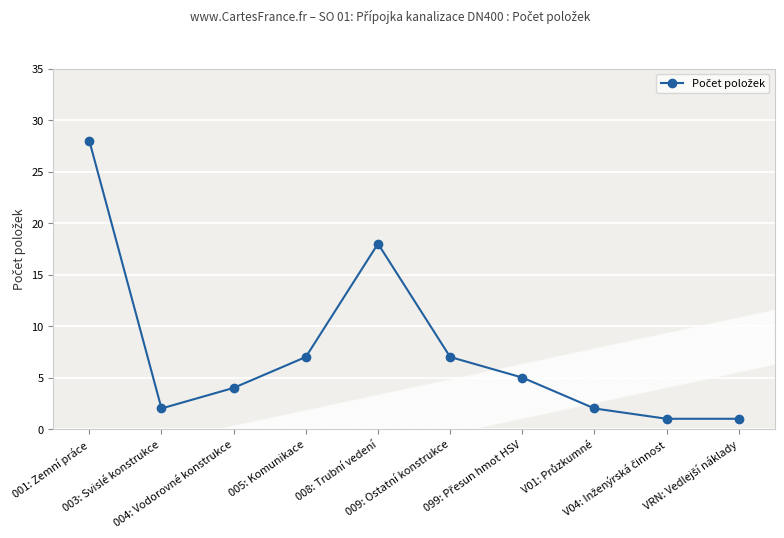

What is the minimum value shown in the chart?

1